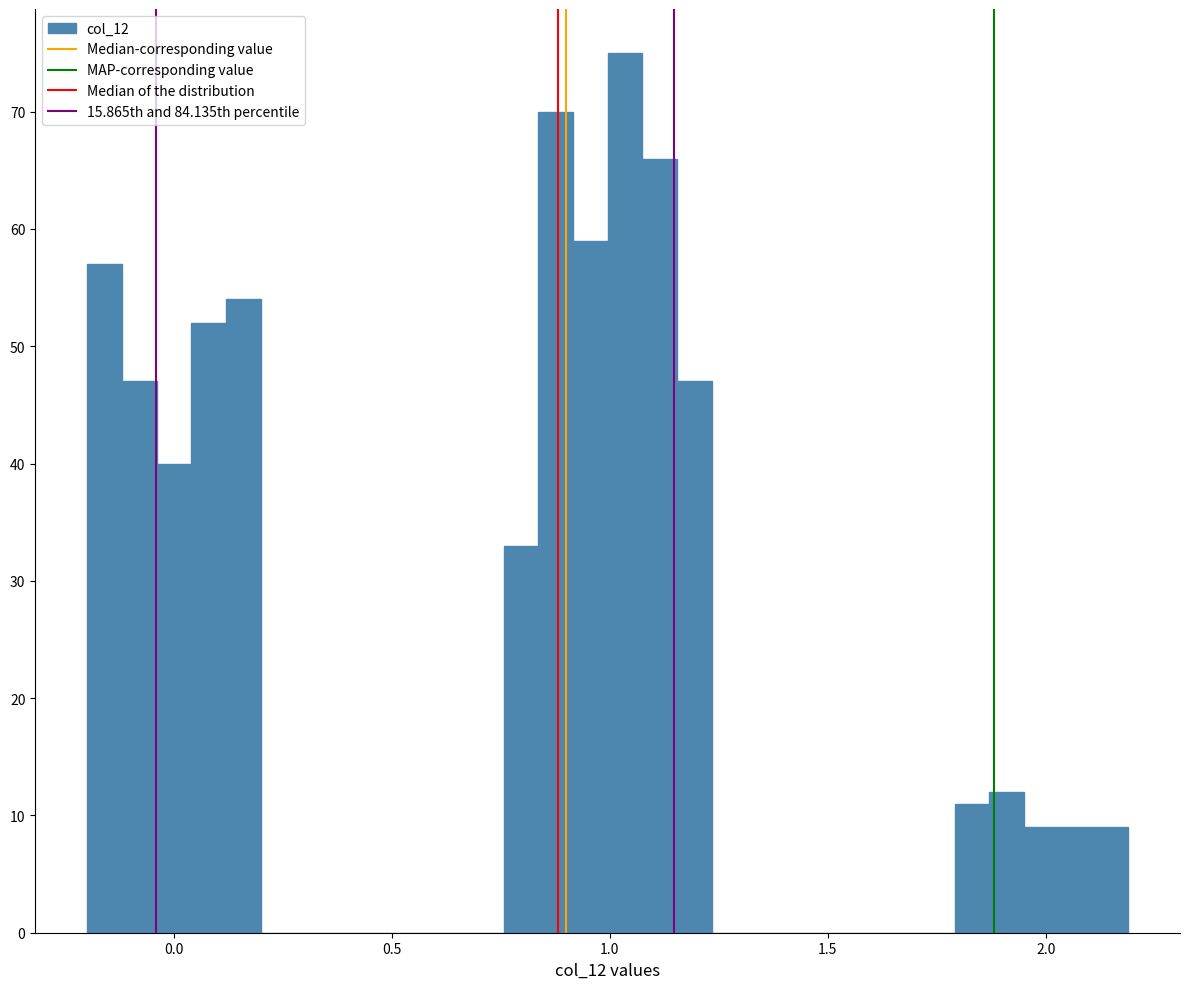

Around what value on the x-axis is the tallest bar? Give the approximate position of its centre, as read against the axis.

1.05